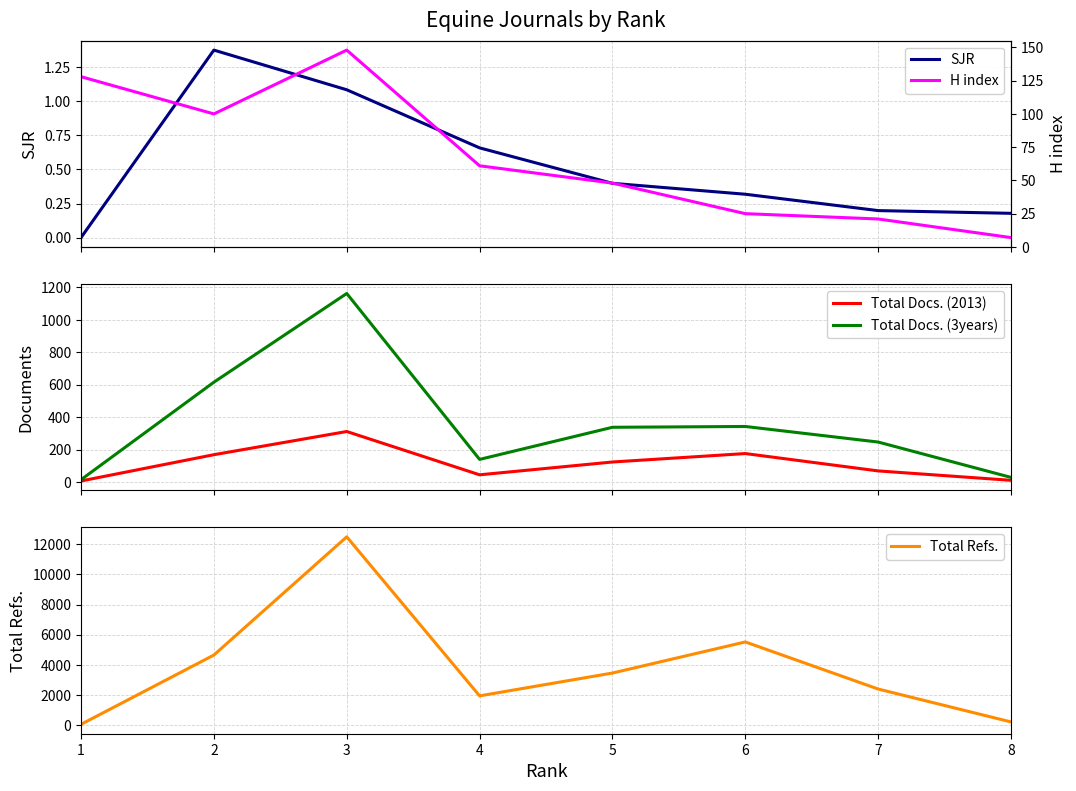

What is the value of the H index point at the 2nd from the left?

100.0